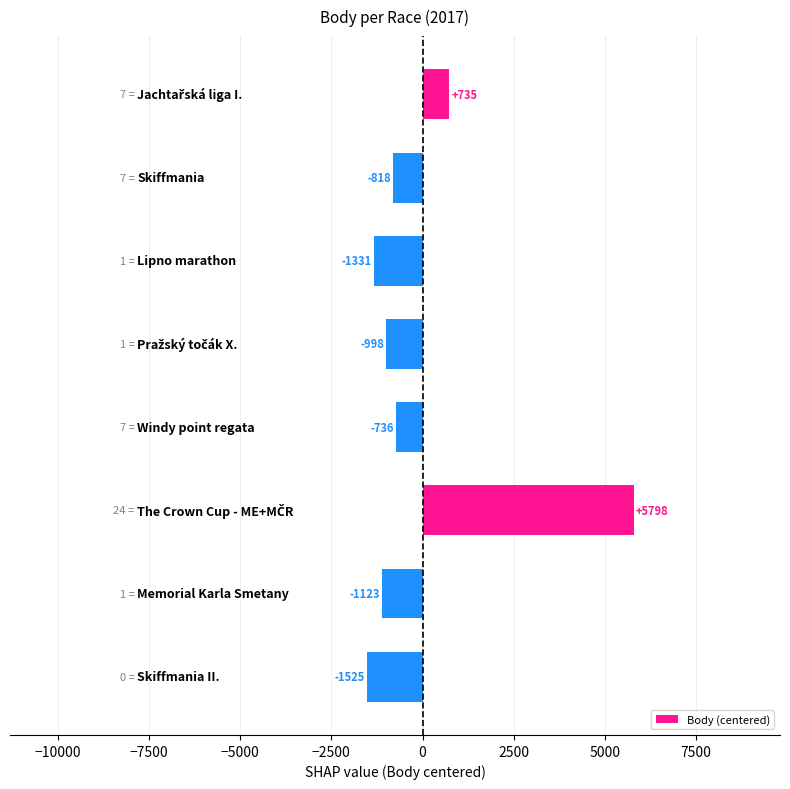

What is the greatest value displayed?

5797.8